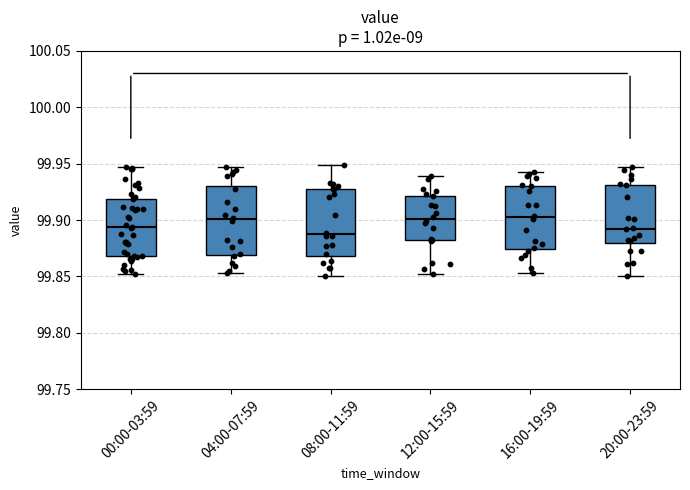

Where does the upper whisker of the box for 16:00-19:59 end on the y-axis? The values are not printed on the chart, so give them approximately, as read against the axis.

99.945